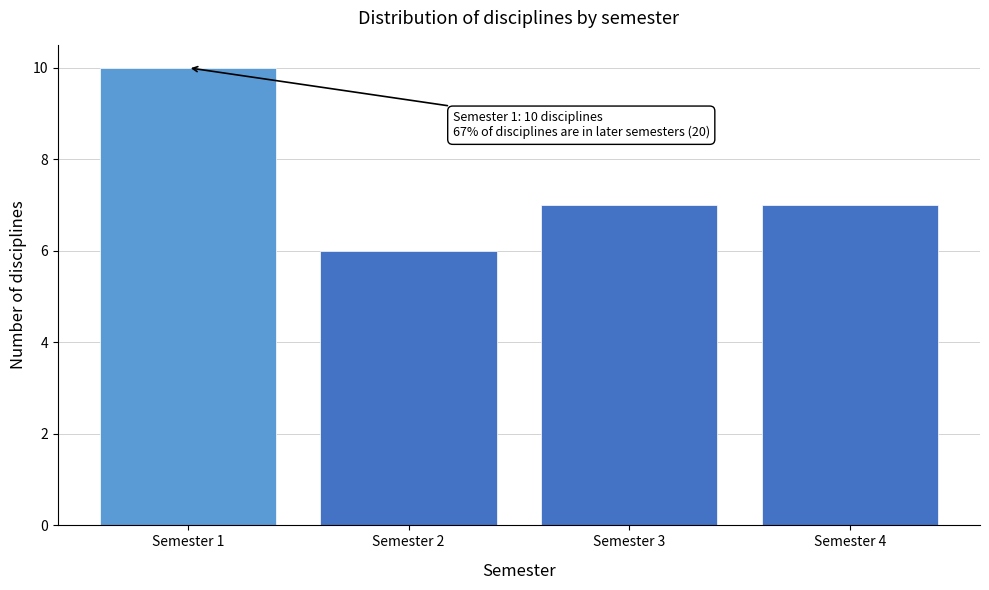

Which range on the x-axis has the tallest bar?

0.5 to 1.5